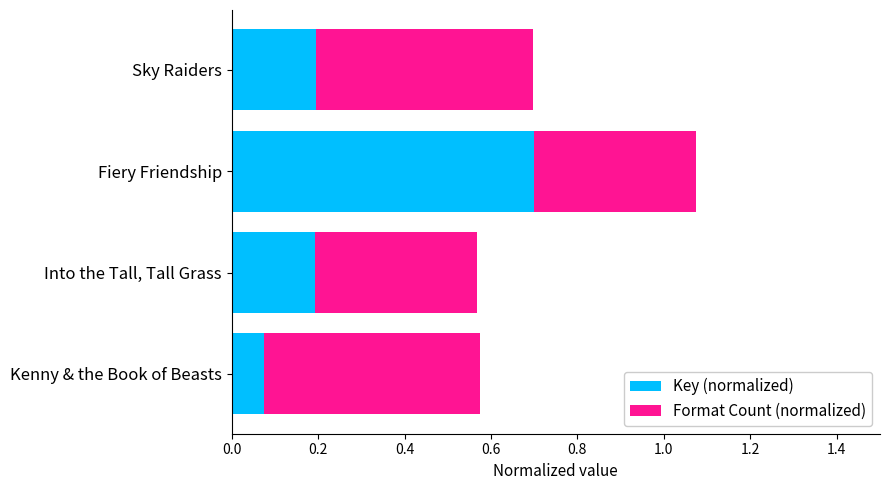

At which category is the sum across all series the highest?

Fiery Friendship